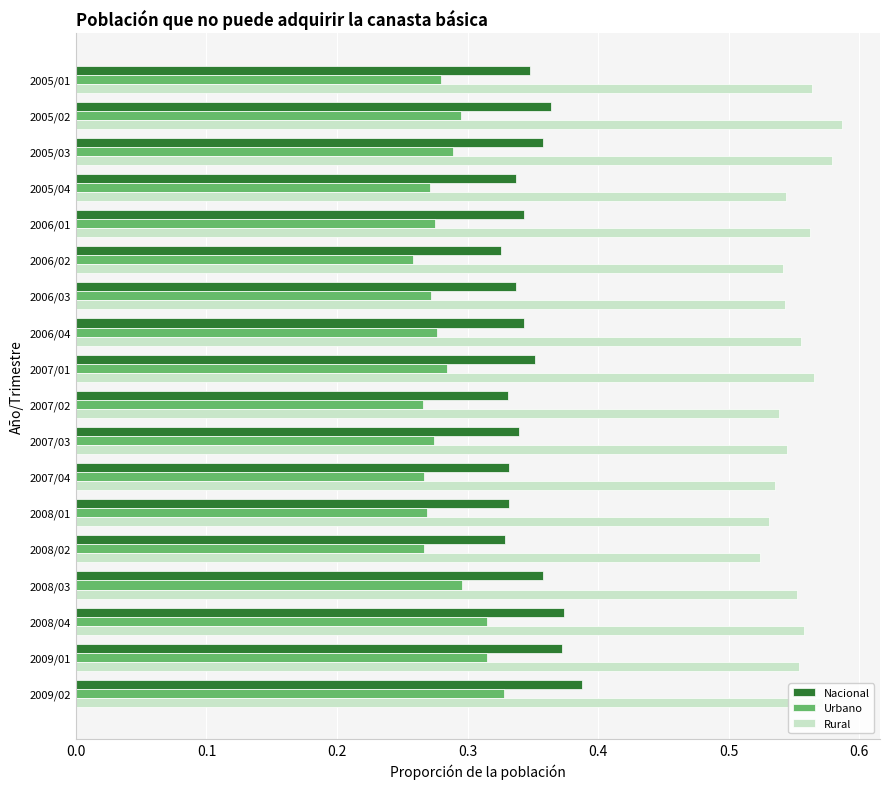

Which category has the lowest value in the Rural series?

2008/02